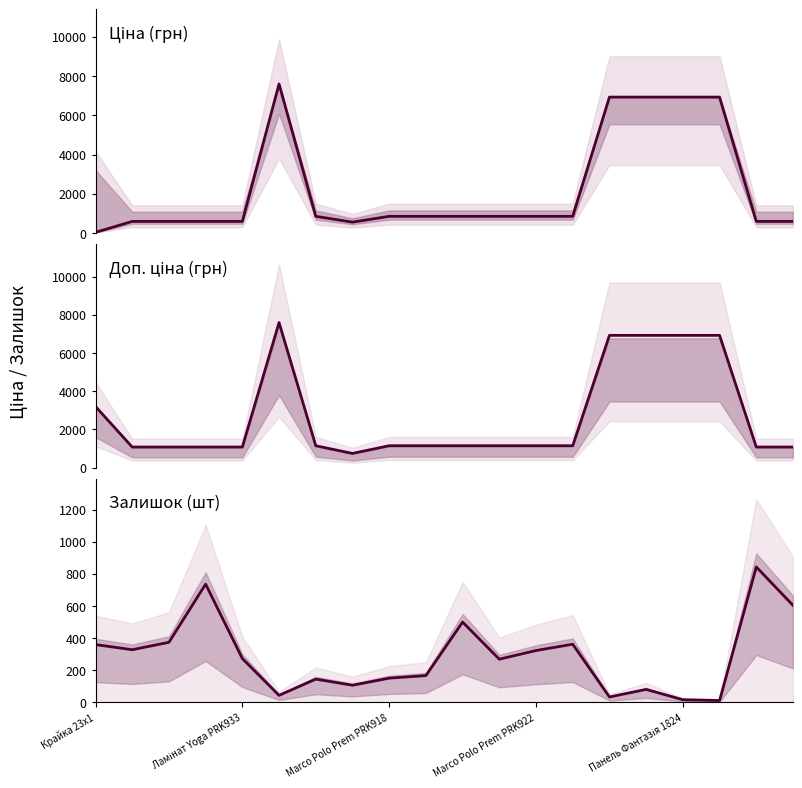

What is the label of the 11th point from the left?

10